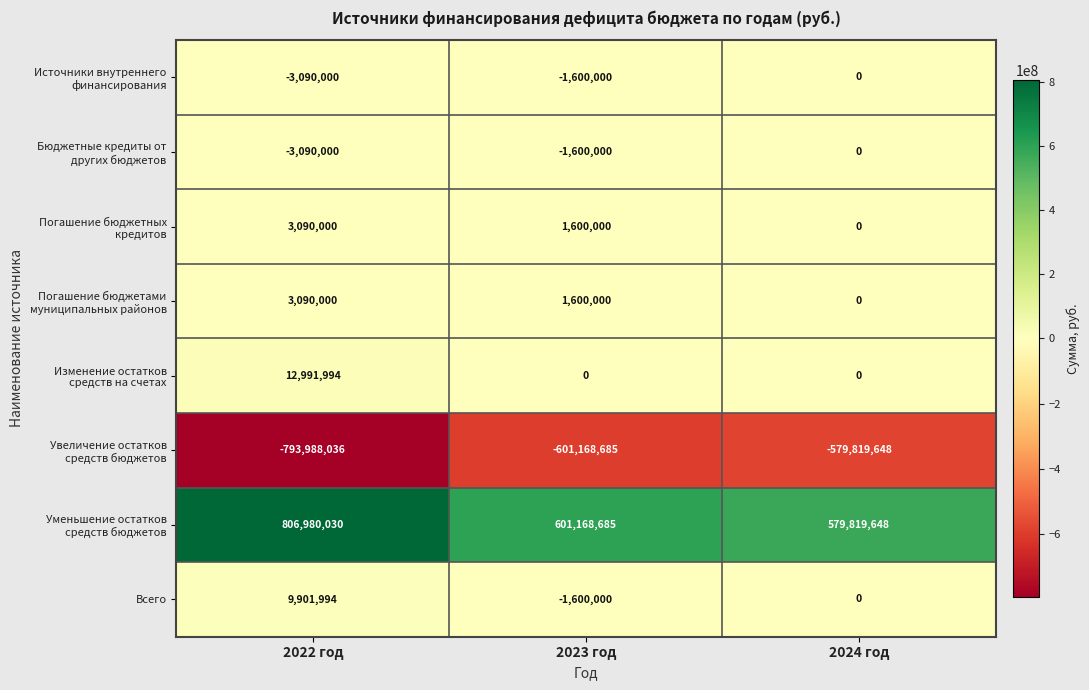

What is the average value of the Всего series?

2767331